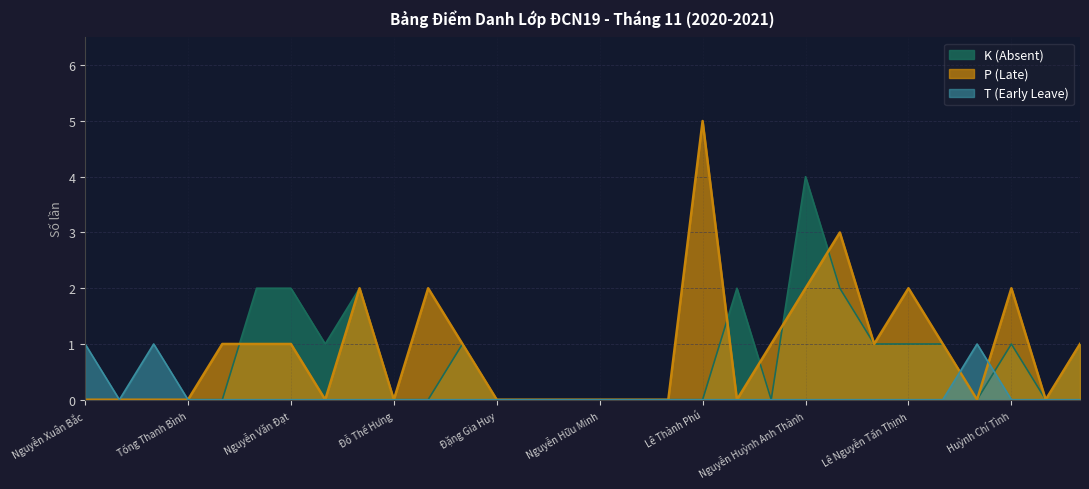

Where is the first local minimum for T (Early Leave)?

Huỳnh Gia Bảo